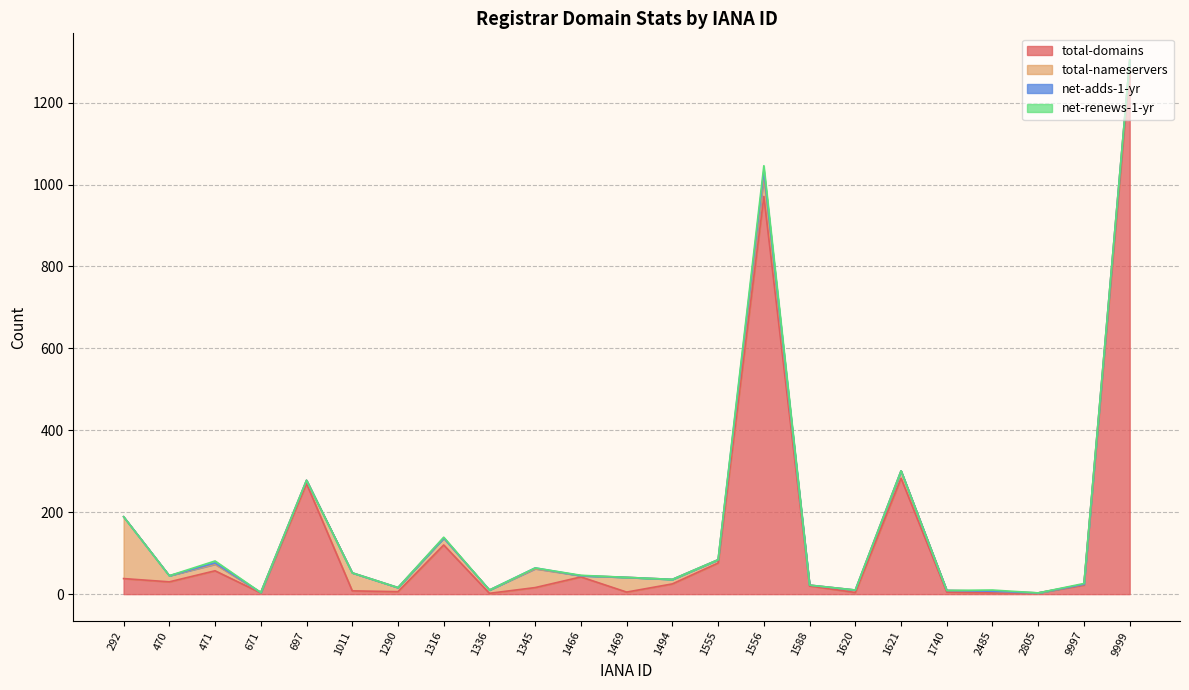

In net-adds-1-yr, how many points are higher than both neighbors (excluding endpoints)?

3